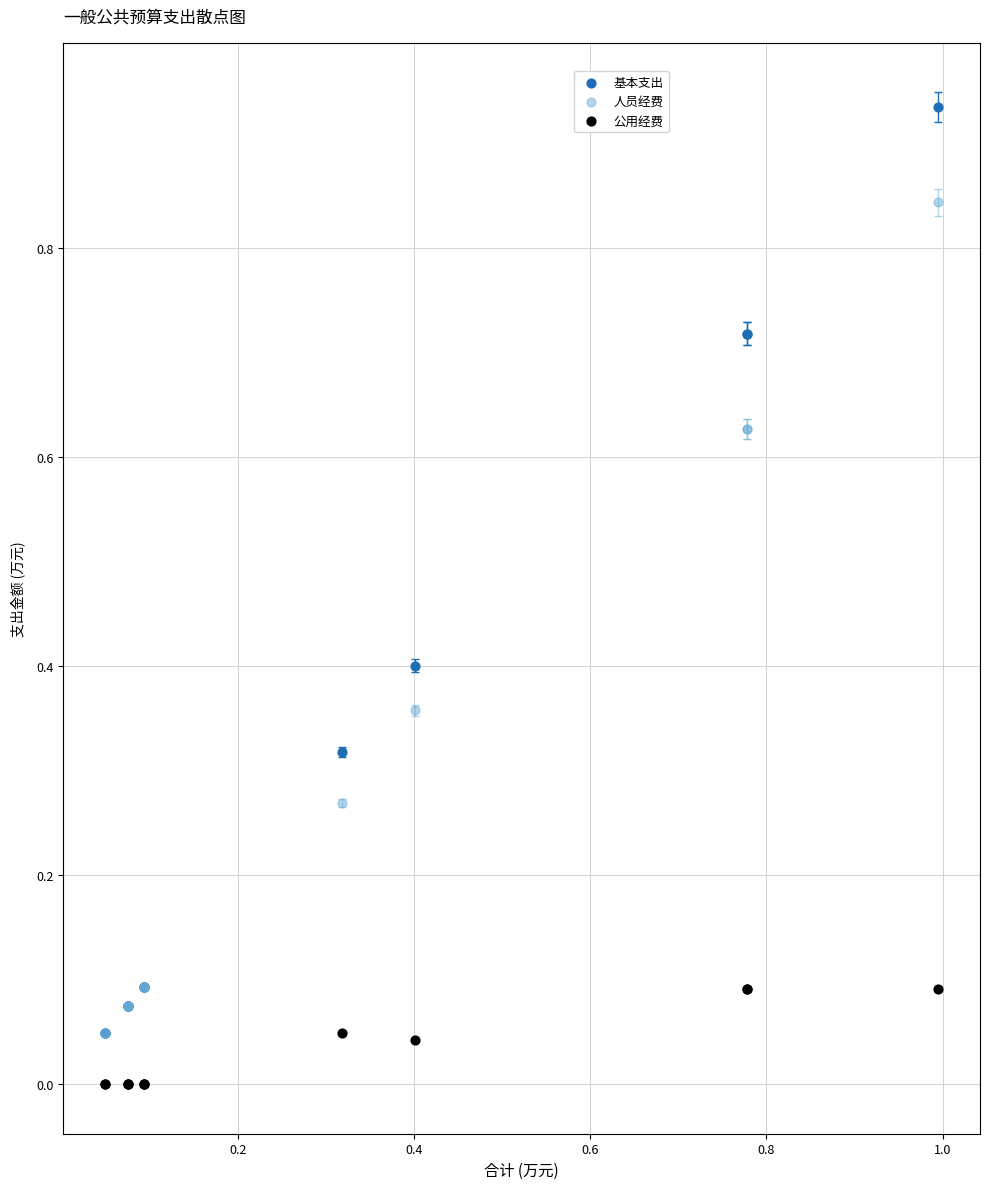

Which series contains the highest Y value?

基本支出